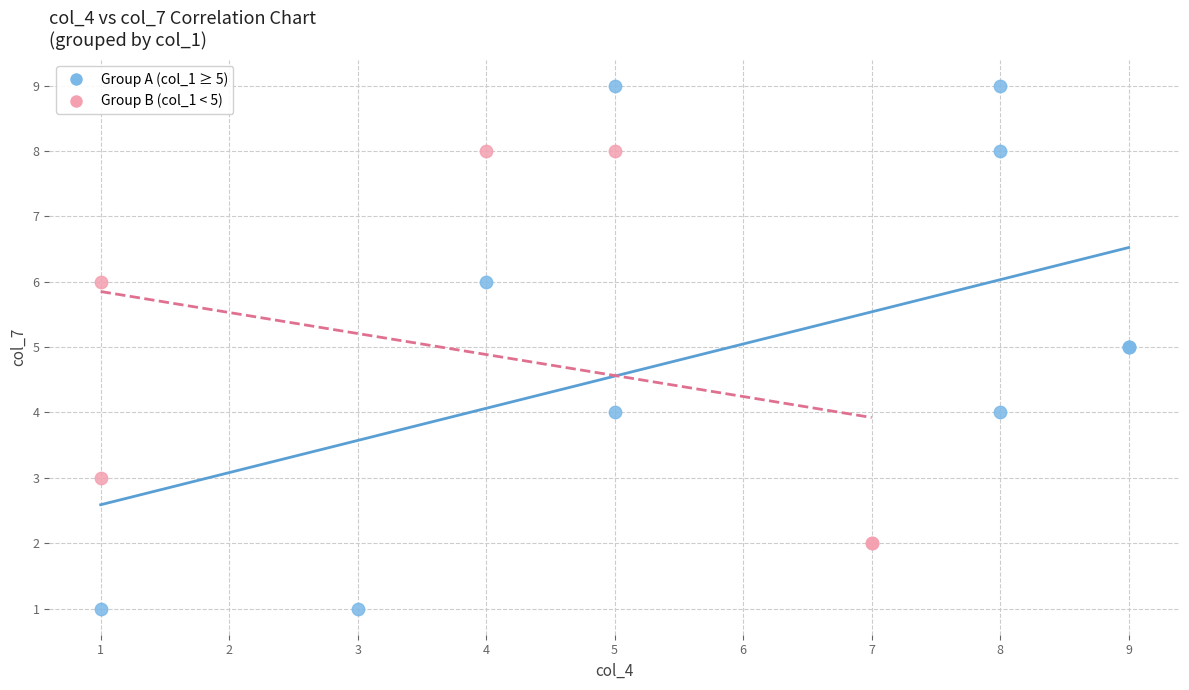

Which series contains the lowest Y value?

Group A (col_1 ≥ 5)